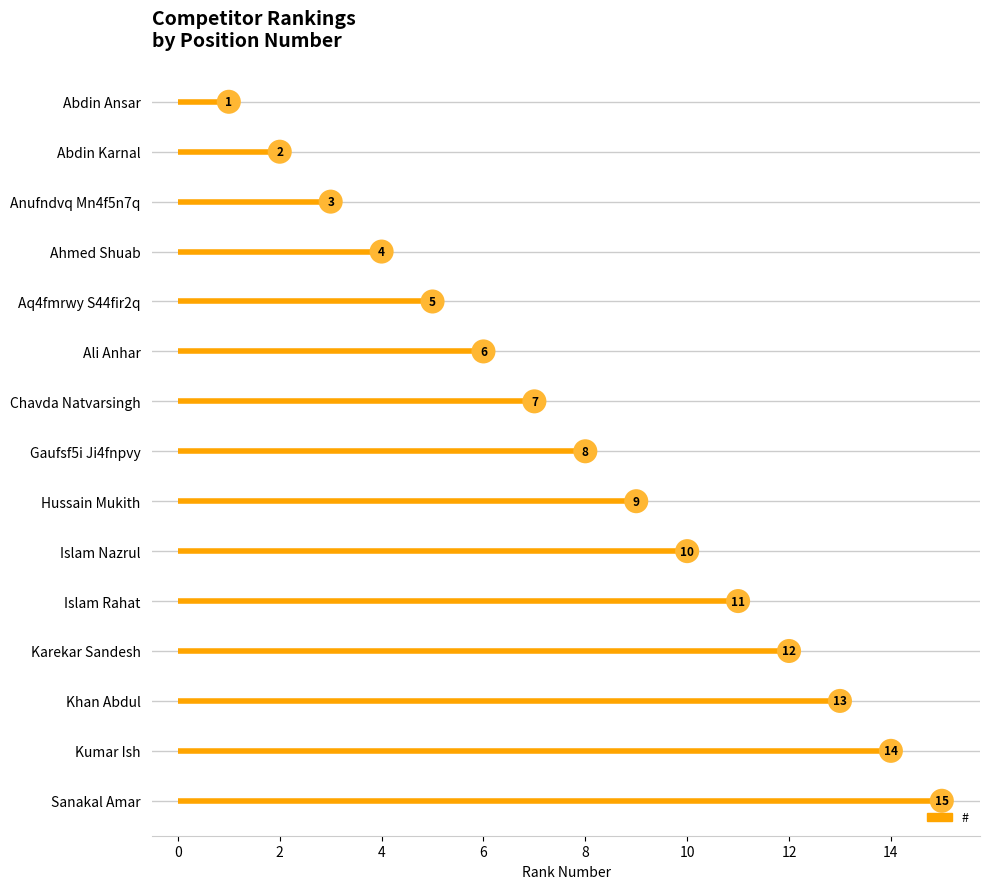

Which has a higher value, Ahmed Shuab or Anufndvq Mn4f5n7q?

Ahmed Shuab